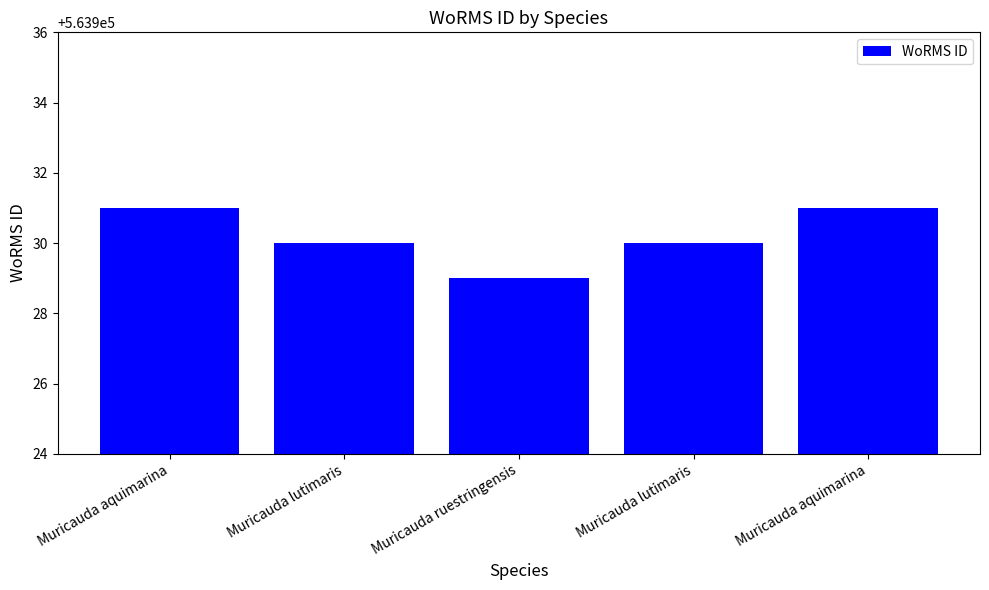

How many bars are there in total?

5